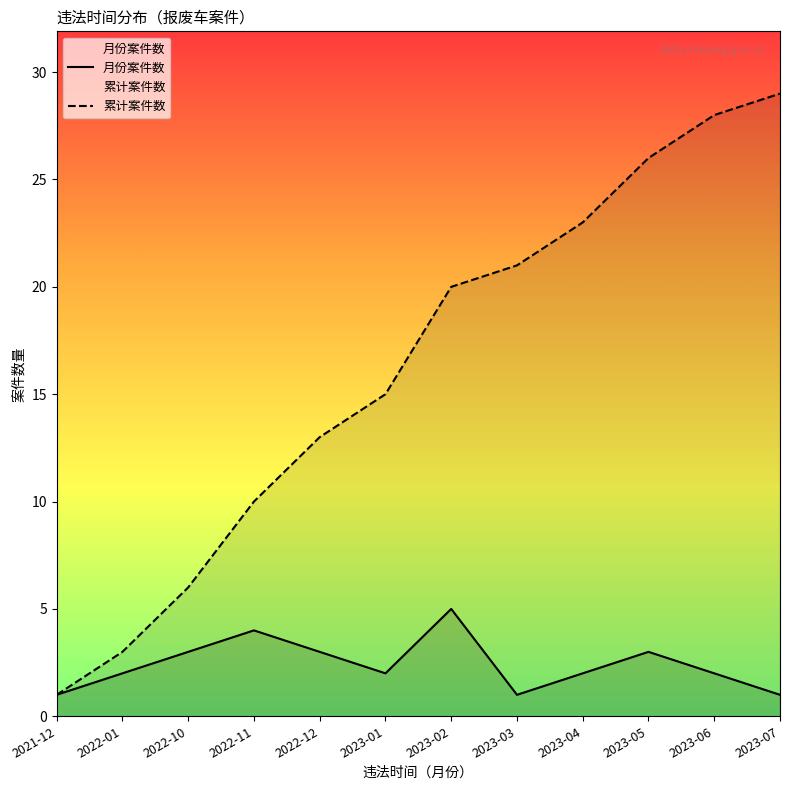

True or false: 累计案件数 has more than 0 interior local peaks.

False